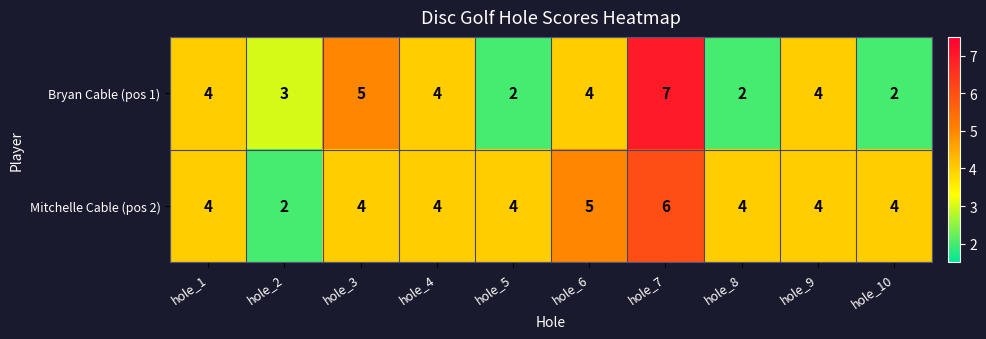

The value of Mitchelle Cable (pos 2) at hole_1 is 2. True or false?

False